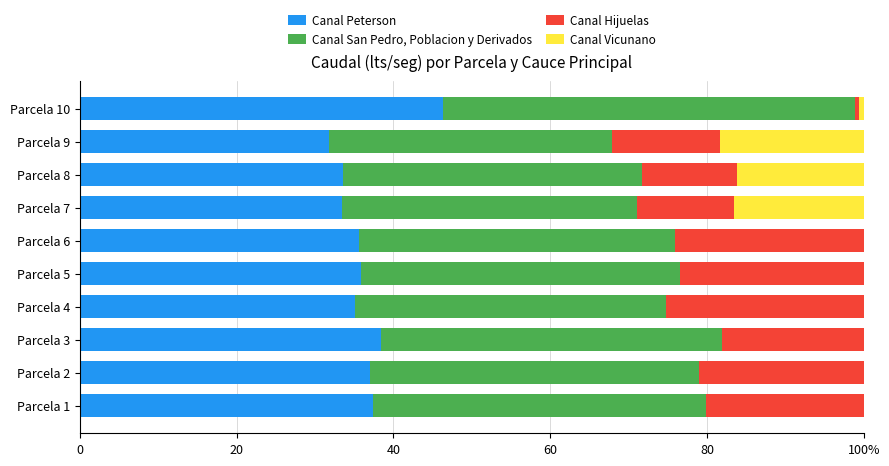

What are all the series names shown in the legend?

Canal Peterson, Canal San Pedro, Poblacion y Derivados, Canal Hijuelas, Canal Vicunano